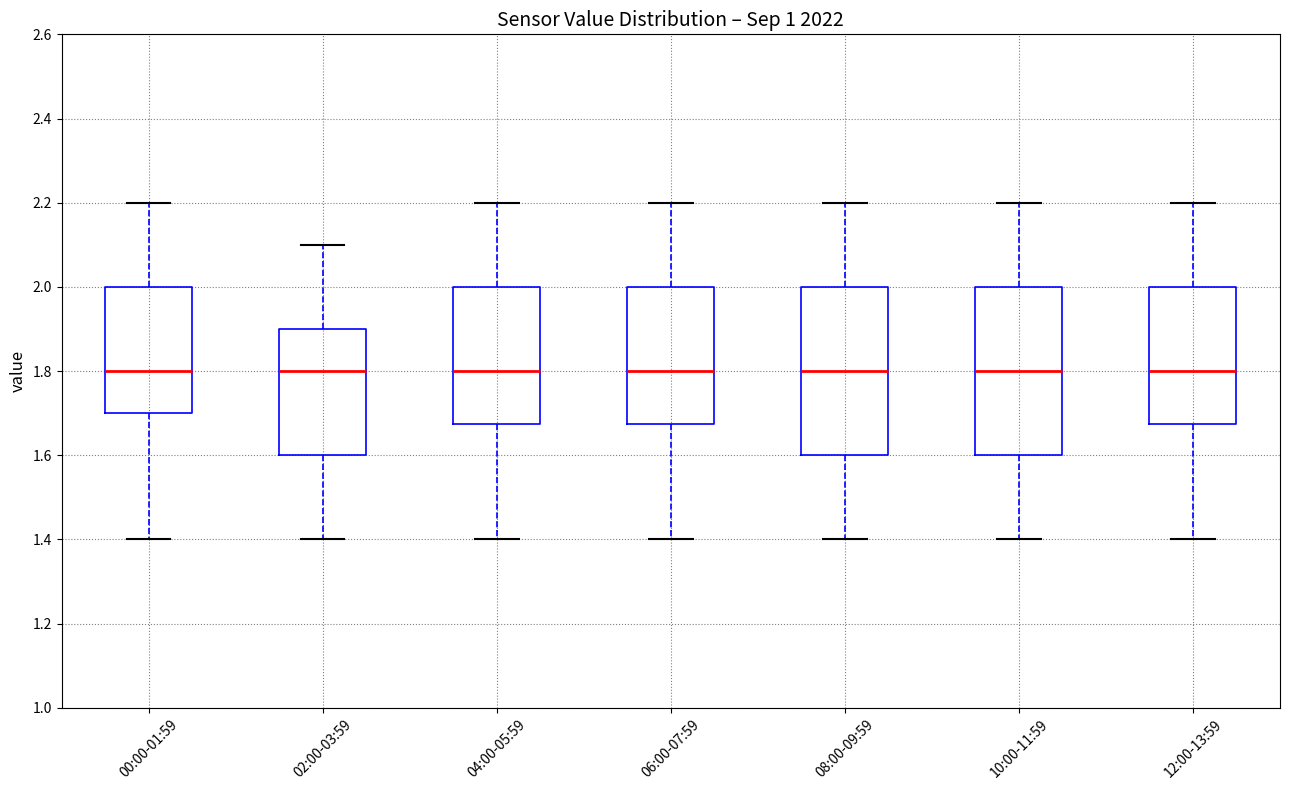

Reading left to right, transcribe this box plot: for each box, give where its median line is, the range the box spans, and where its two whiskers end, as read against the y-axis. The values are not printed on the chart, so give them approximately, as read against the axis.

00:00-01:59: median 1.80, box 1.70 to 2.00, whiskers 1.40 to 2.20
02:00-03:59: median 1.80, box 1.60 to 1.90, whiskers 1.40 to 2.10
04:00-05:59: median 1.80, box 1.68 to 2.00, whiskers 1.40 to 2.20
06:00-07:59: median 1.80, box 1.68 to 2.00, whiskers 1.40 to 2.20
08:00-09:59: median 1.80, box 1.60 to 2.00, whiskers 1.40 to 2.20
10:00-11:59: median 1.80, box 1.60 to 2.00, whiskers 1.40 to 2.20
12:00-13:59: median 1.80, box 1.68 to 2.00, whiskers 1.40 to 2.20